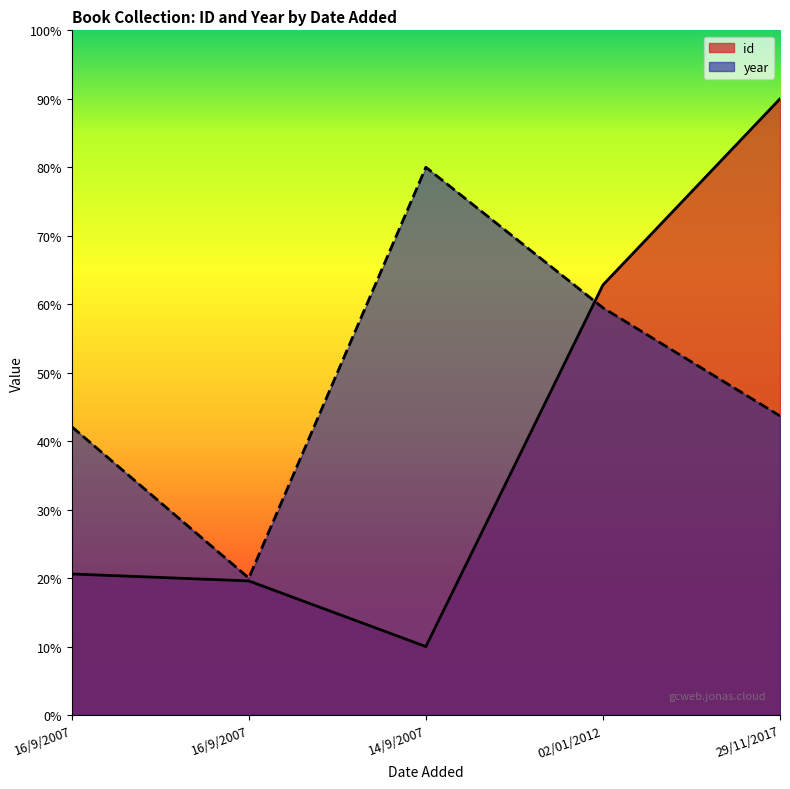

Which series has the widest spread of values?

id